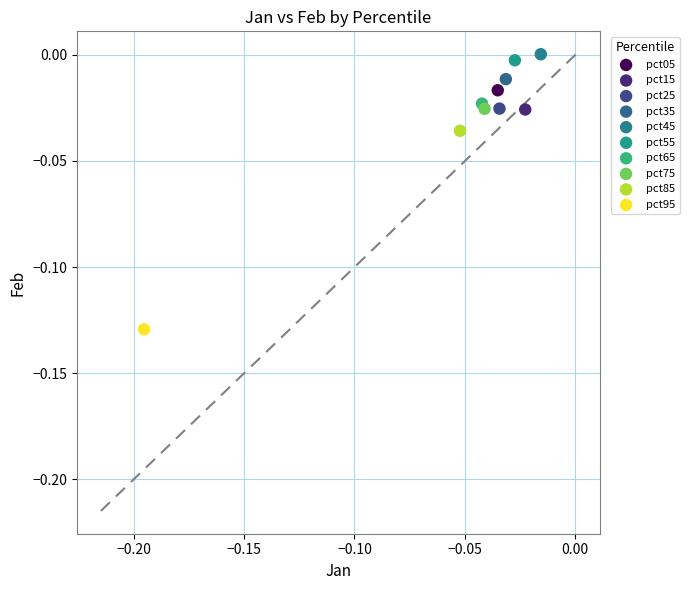

What are all the series names shown in the legend?

pct05, pct15, pct25, pct35, pct45, pct55, pct65, pct75, pct85, pct95